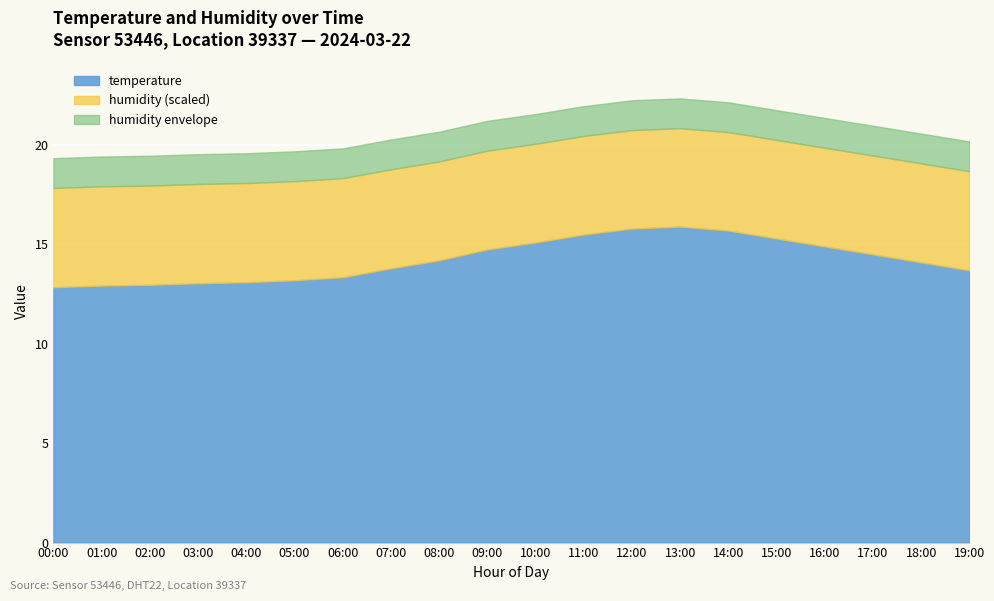

What is the value of the temperature point at the 2nd from the left?

12.9